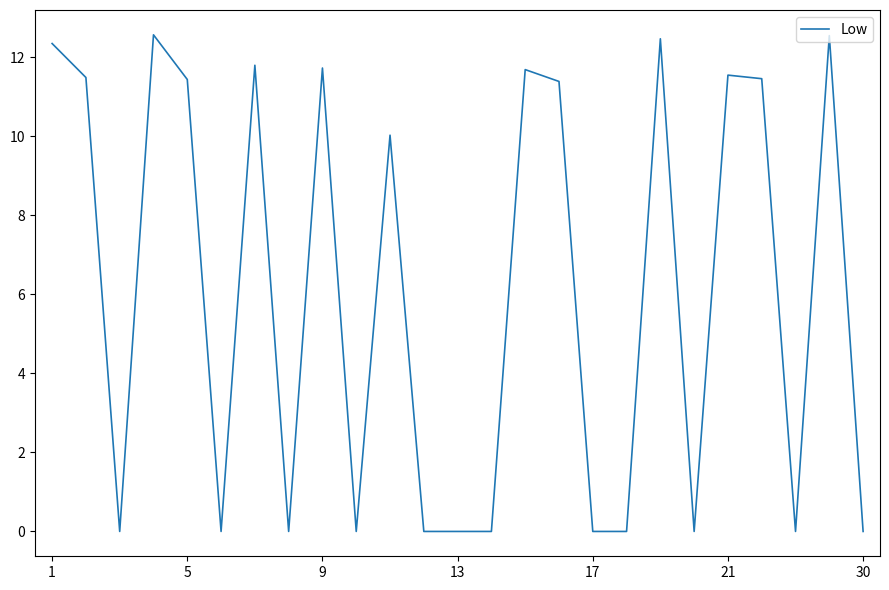

What is the difference between the maximum and minimum values?

12.6